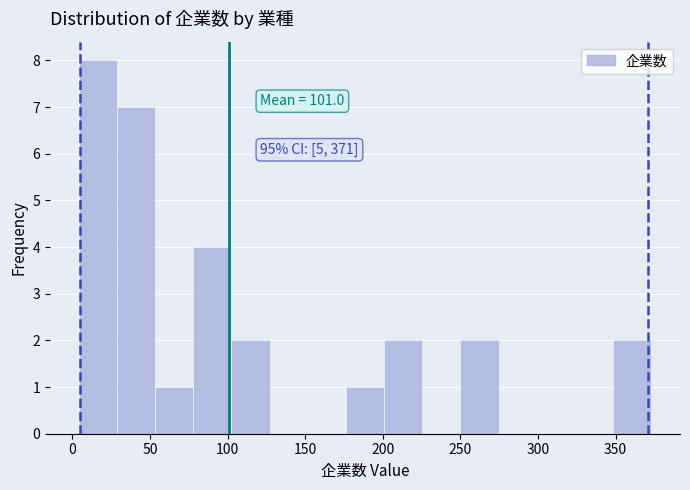

Which range on the x-axis has the tallest bar?

5 to 30